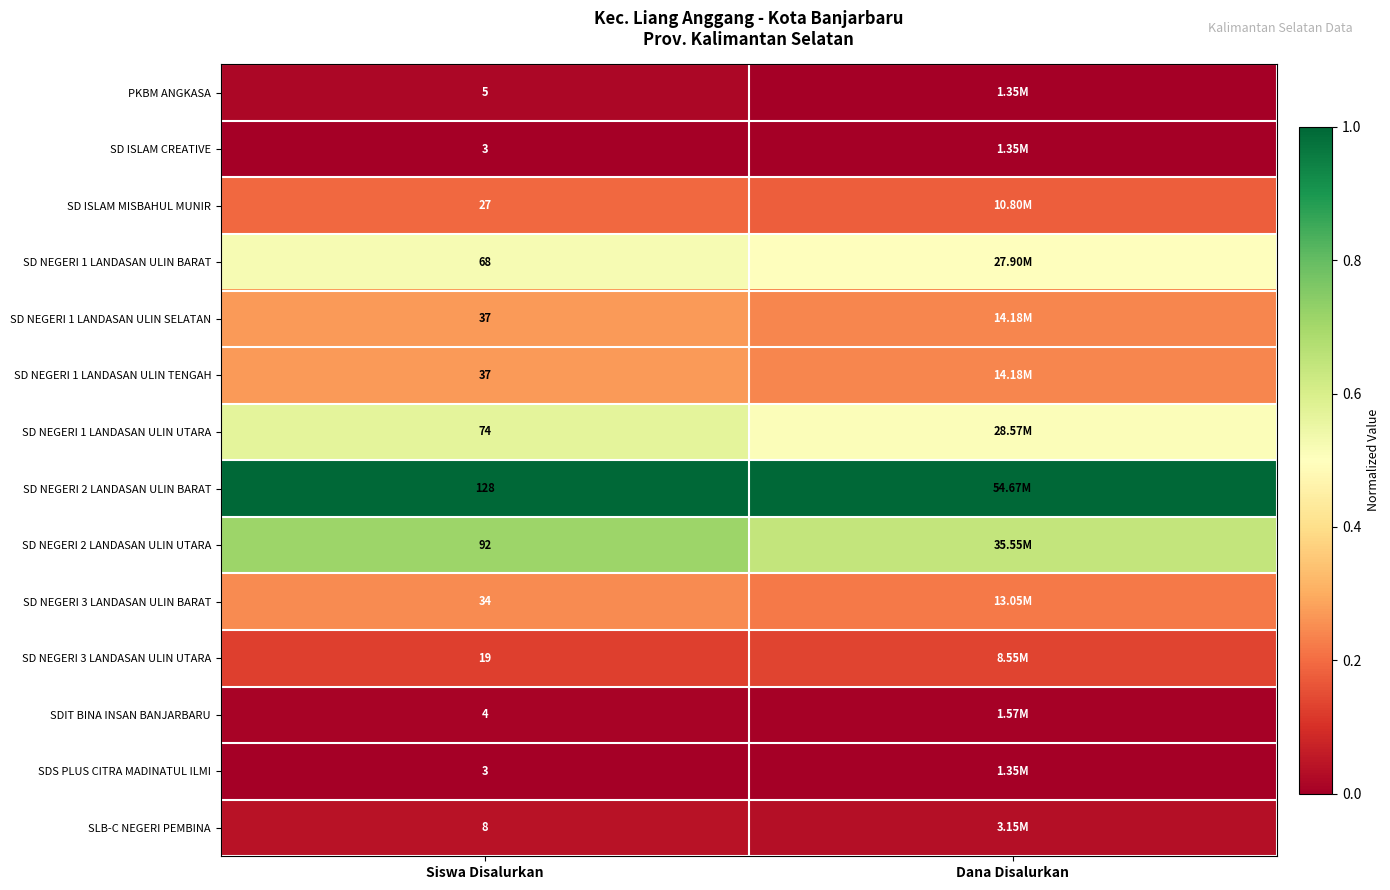

Which label corresponds to the largest value in the chart?

Siswa Disalurkan